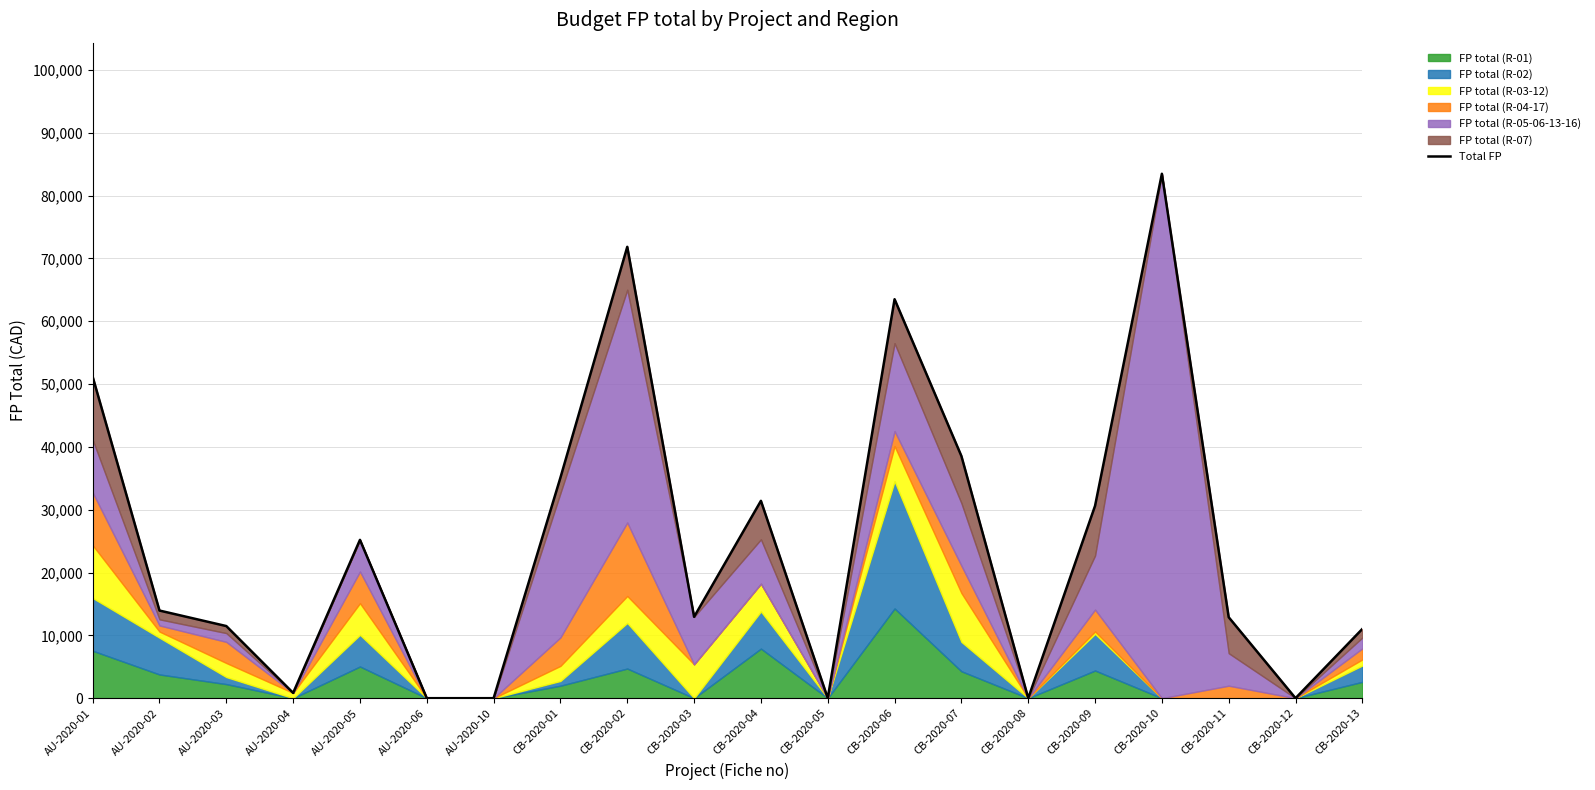

True or false: there are more than 2 points higher than both neighbors.

True